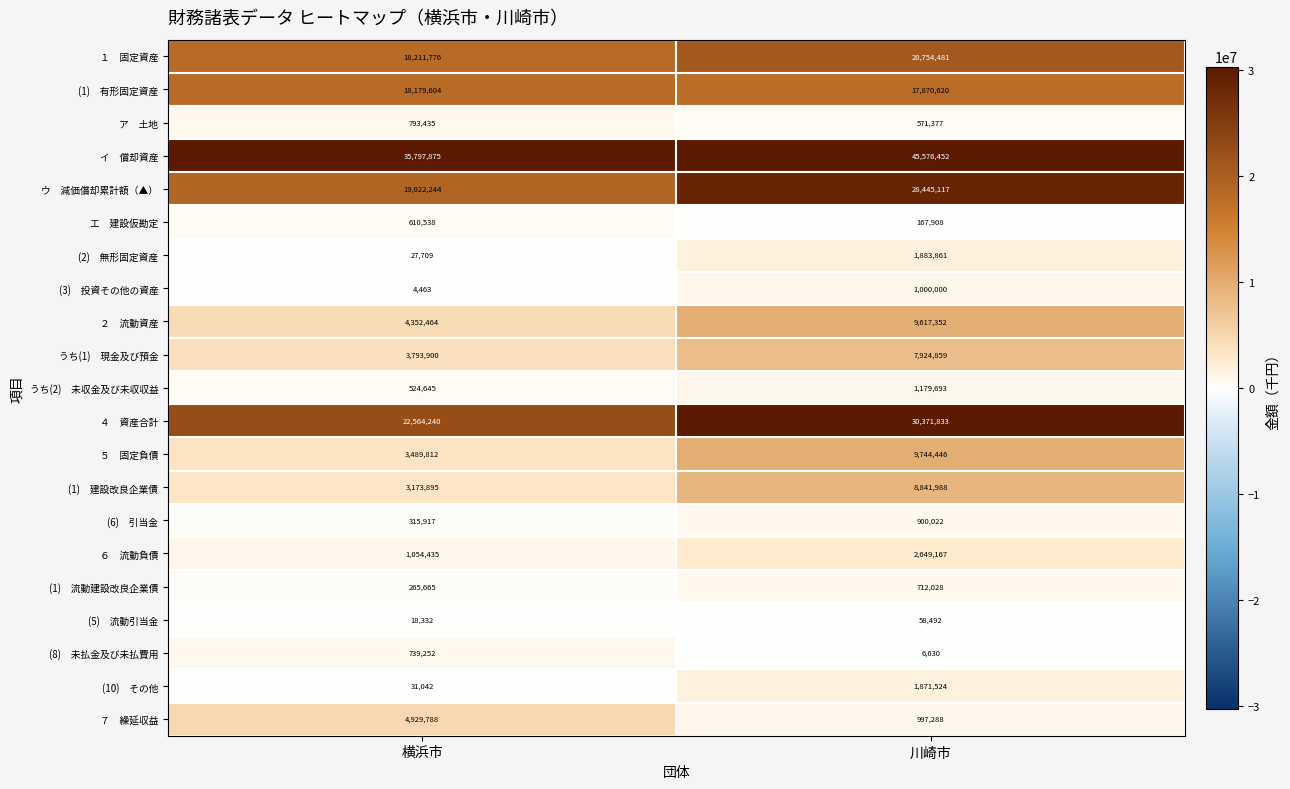

What is the total value across all series at 横浜市?

137901031